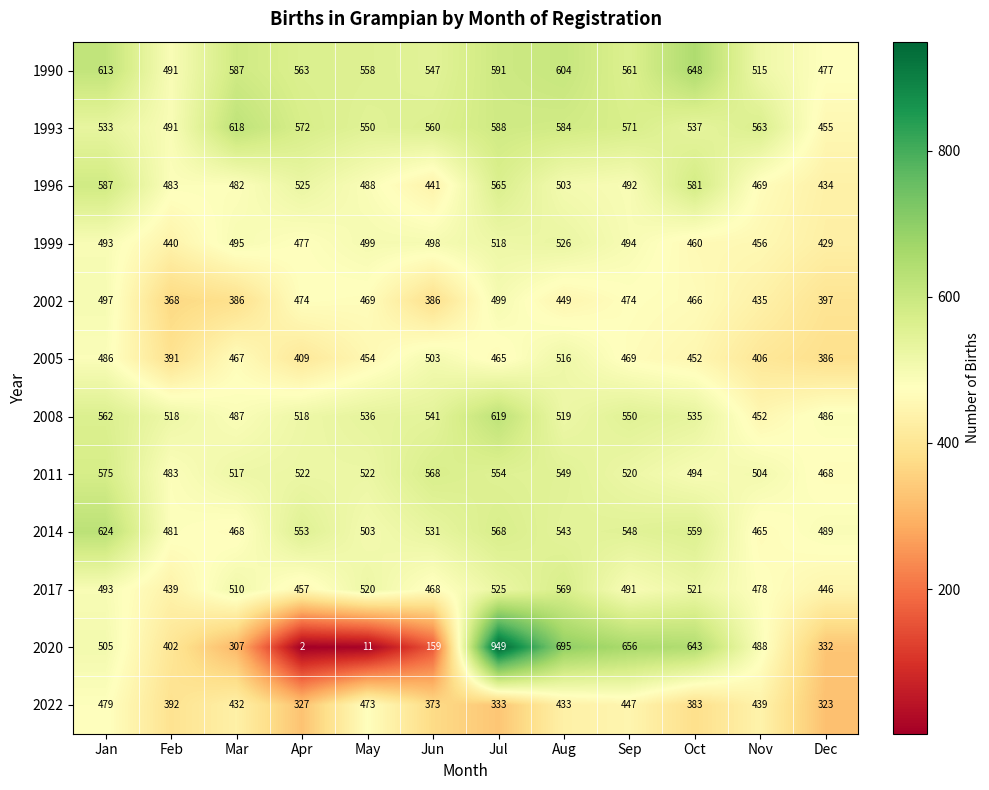

At which label is 1993 closest to 536?

Oct